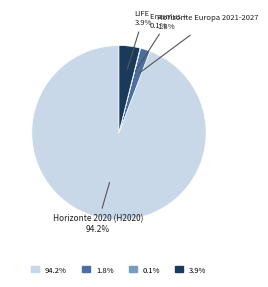

Is there a majority slice in this chart?

Yes